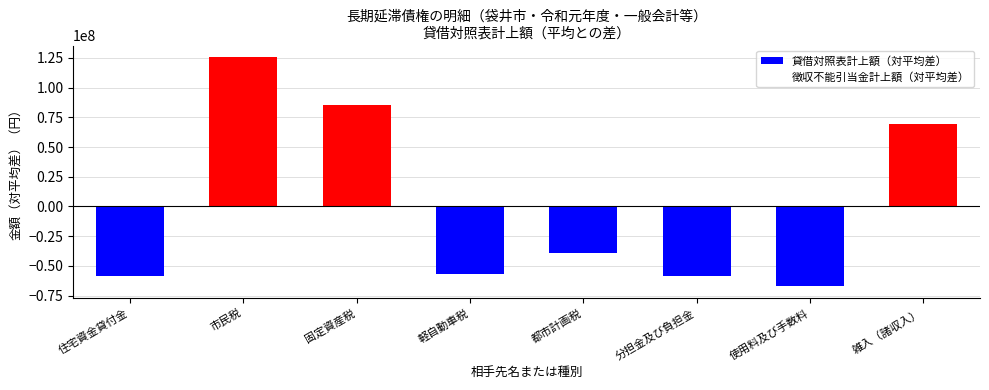

How many data points are above -39395619?

3